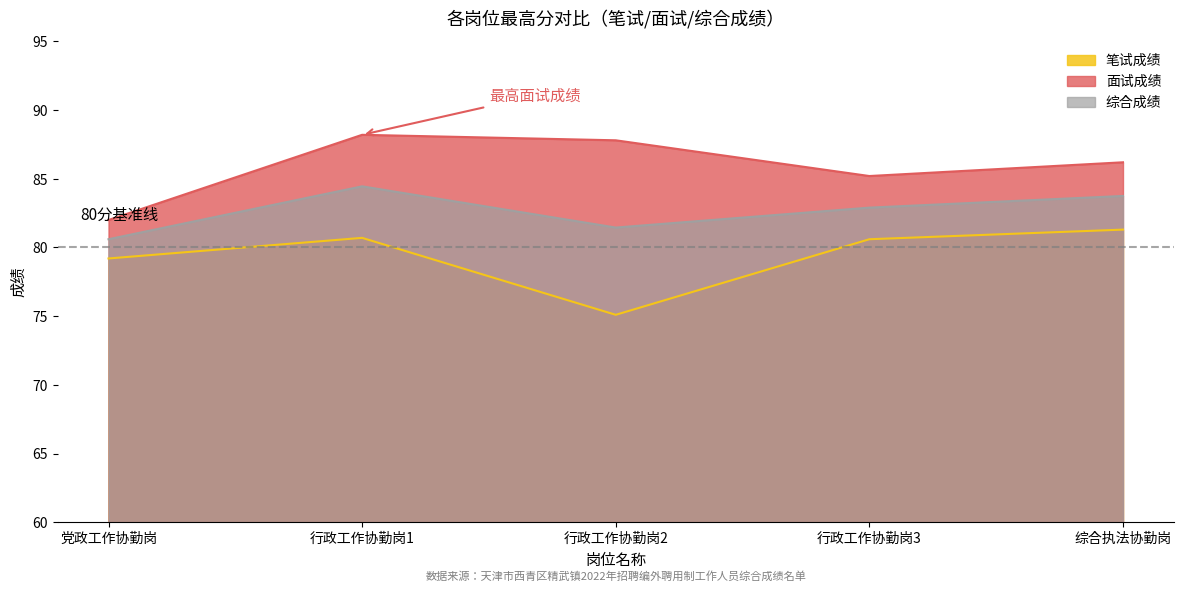

Rank the series by their average value, from lowest to highest.

笔试成绩, 综合成绩, 面试成绩